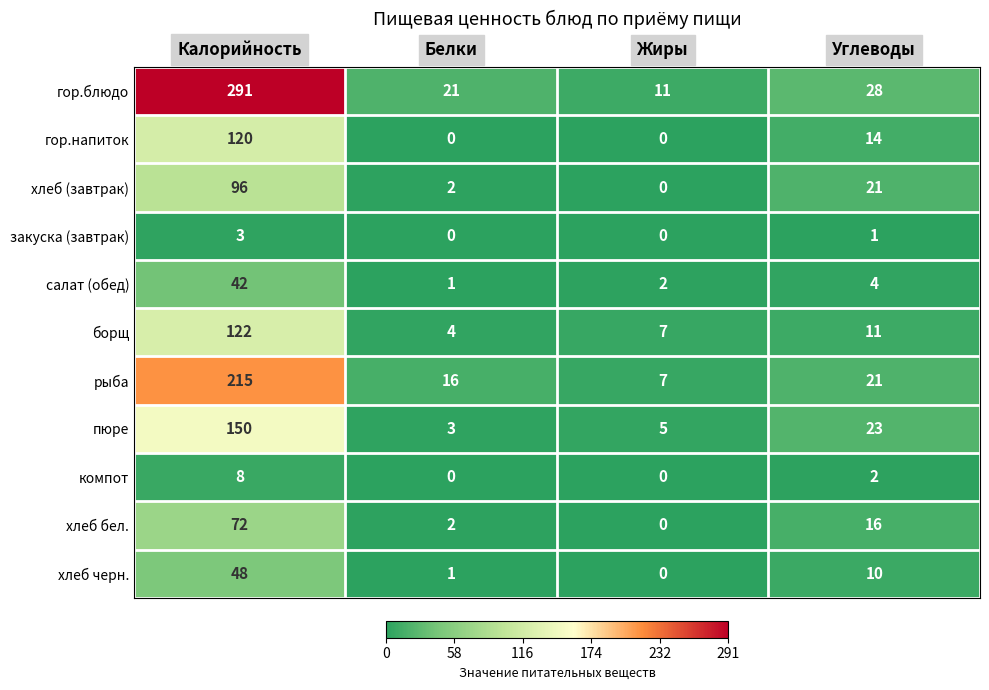

What is the difference between the highest and lowest values at Калорийность?

288